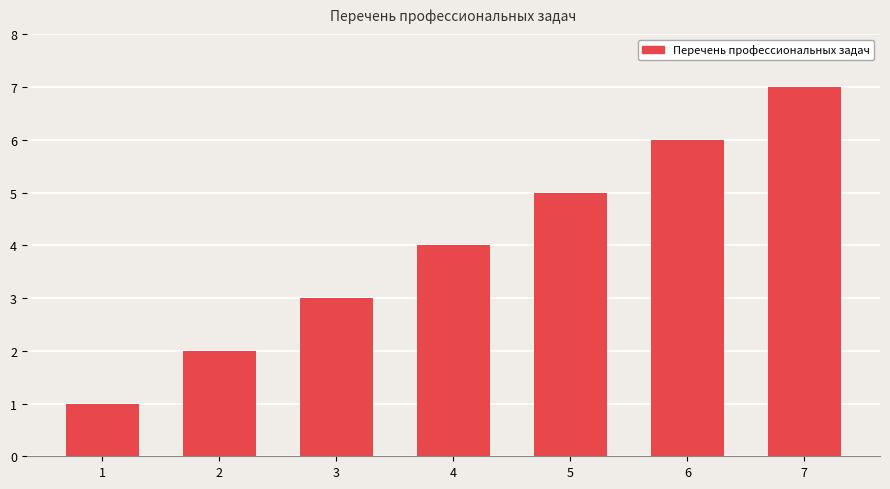

What is the average value?

4